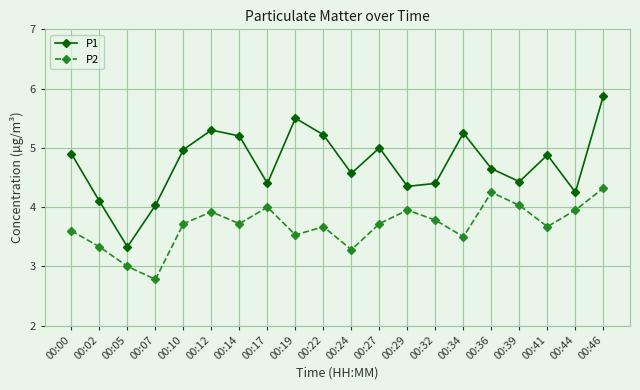

Is it true that P1 equals 7.0 at 00:32?

False